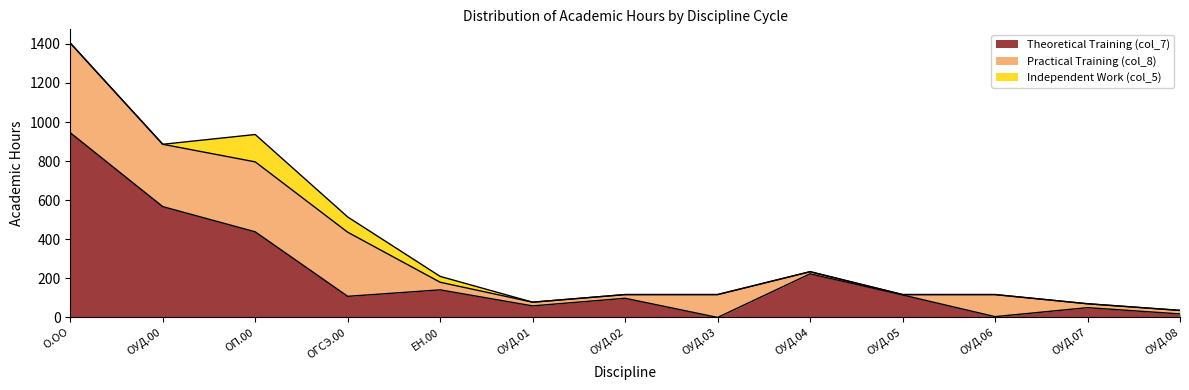

What is the label of the 2nd point from the left?

ОУД.00